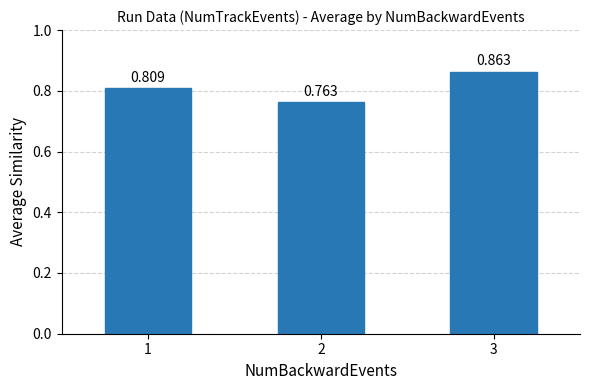

Does the chart contain any negative values?

No